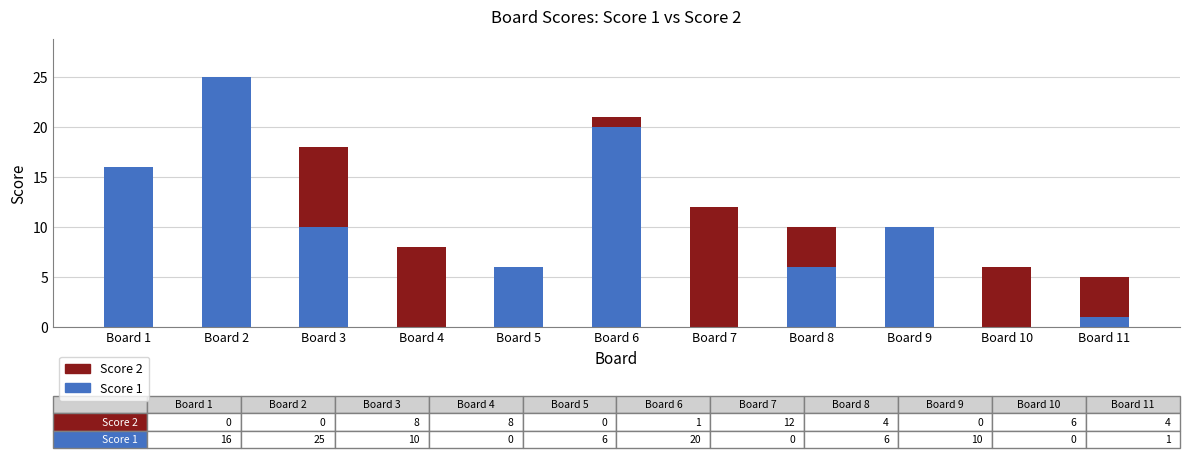

Reading right to left, what are the values for Score 1?

Board 11=1	Board 10=0	Board 9=10	Board 8=6	Board 7=0	Board 6=20	Board 5=6	Board 4=0	Board 3=10	Board 2=25	Board 1=16